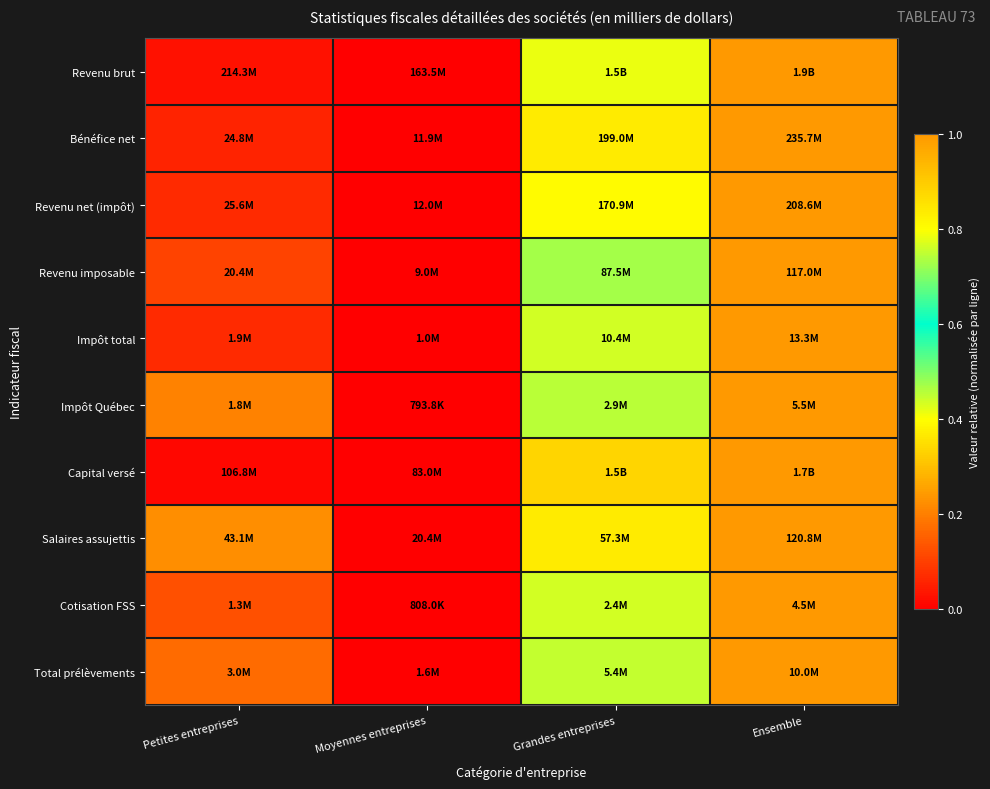

Which series has the largest range (max minus min)?

Revenu brut